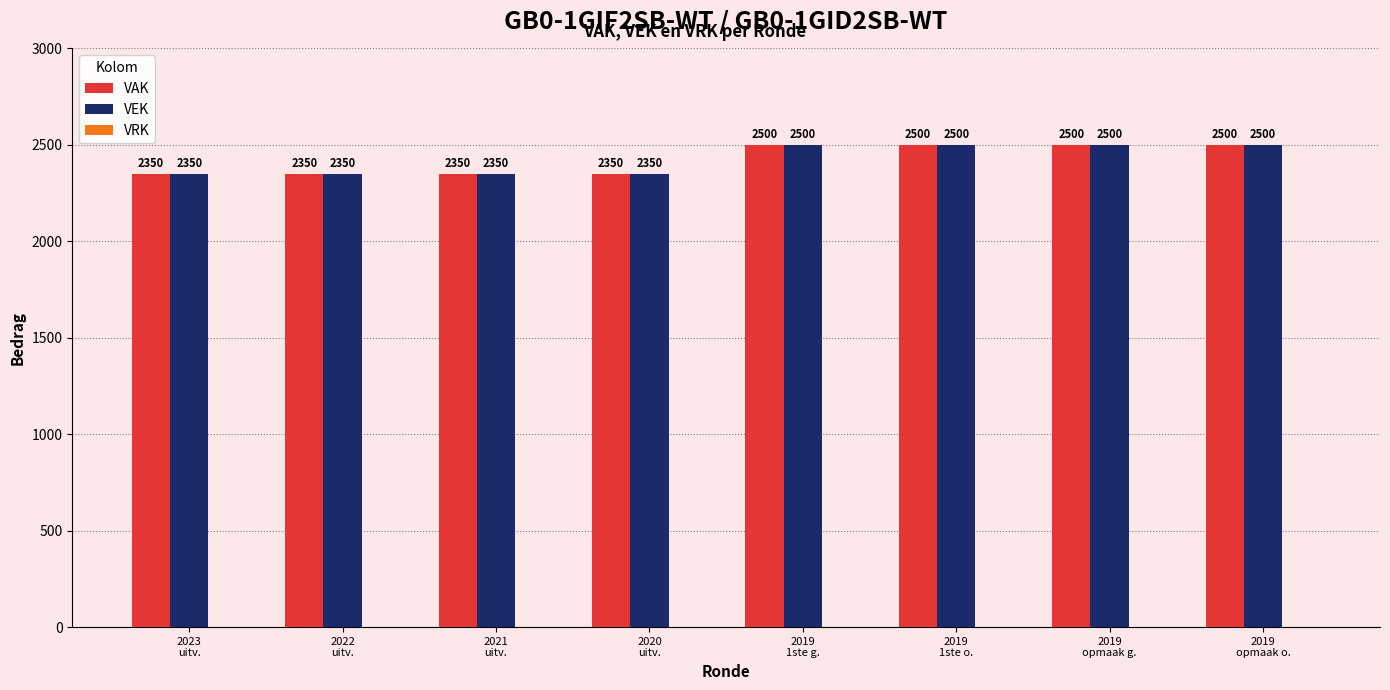

Is the value of VAK at 2023
uitv. greater than the value of VEK at 2019
1ste o.?

No